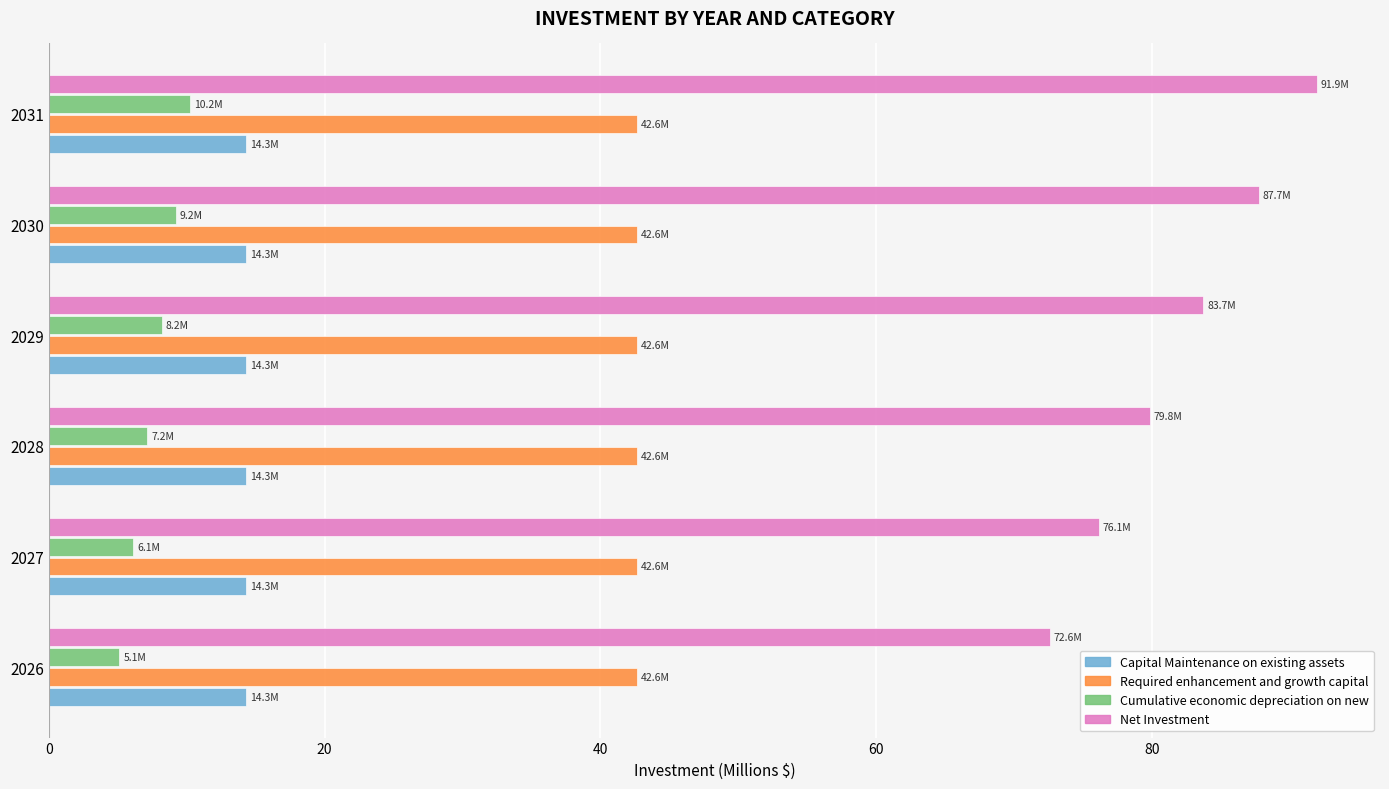

Rank the series by their maximum value, from lowest to highest.

Cumulative economic depreciation on new, Capital Maintenance on existing assets, Required enhancement and growth capital, Net Investment